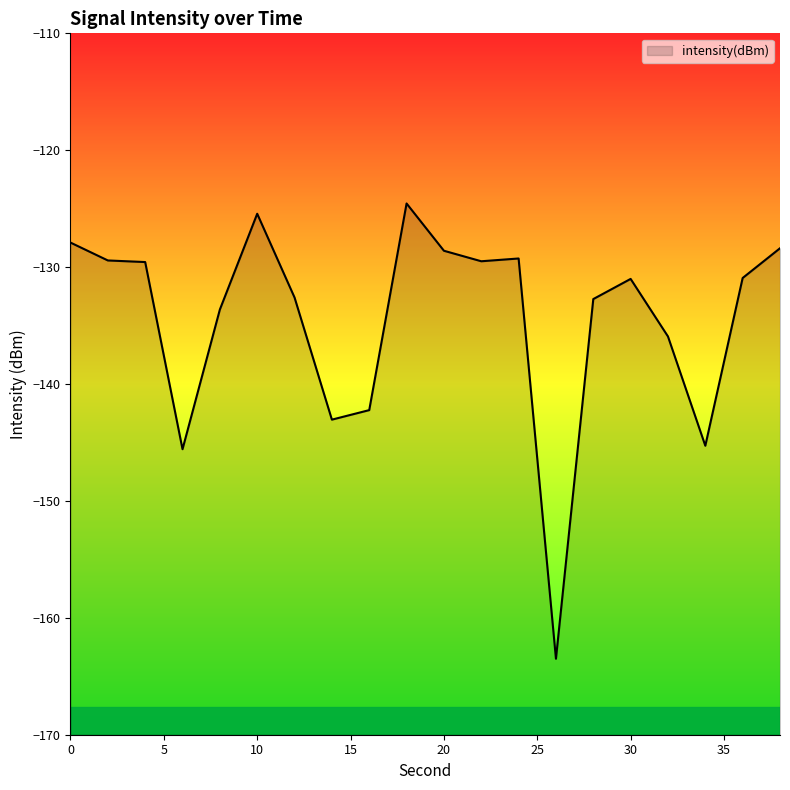

What is the sum of the values at 2 and 10?

-254.9